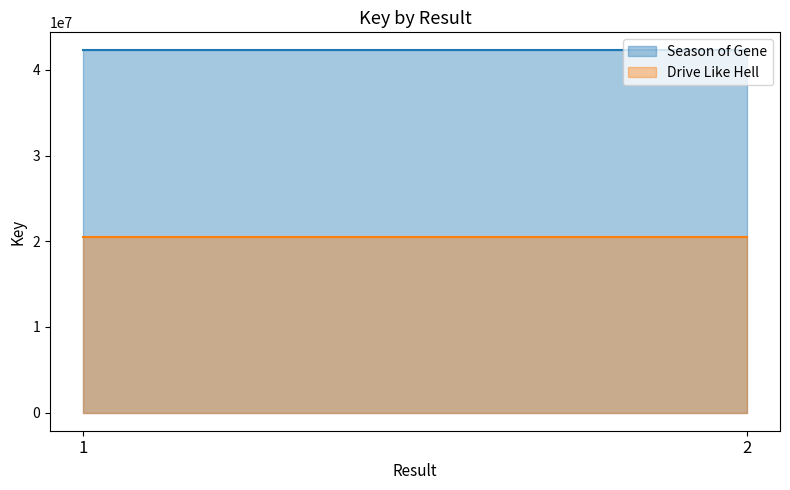

What is the average value of the Season of Gene series?

42262999